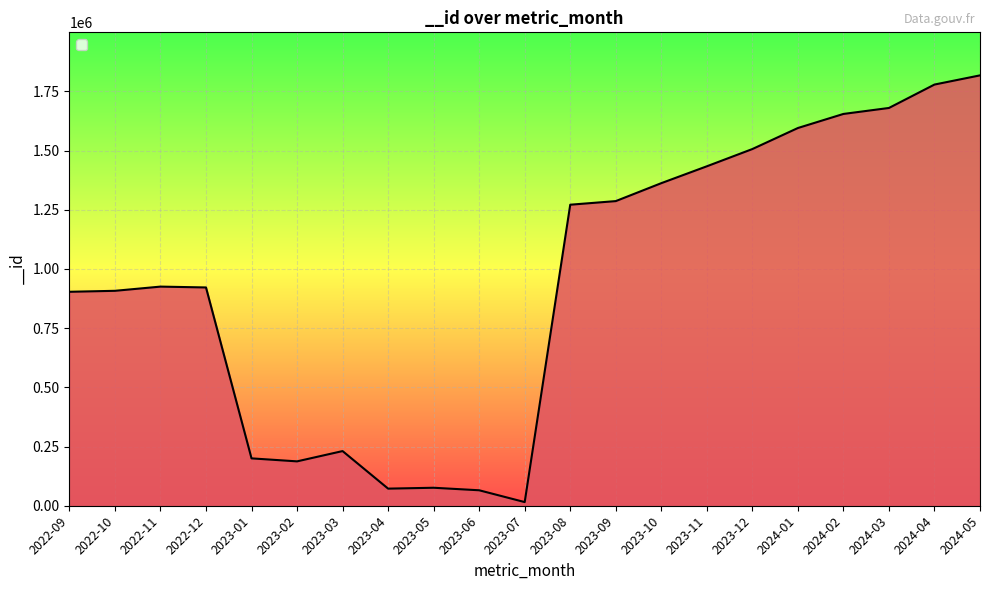

How many series are shown in this chart?

1